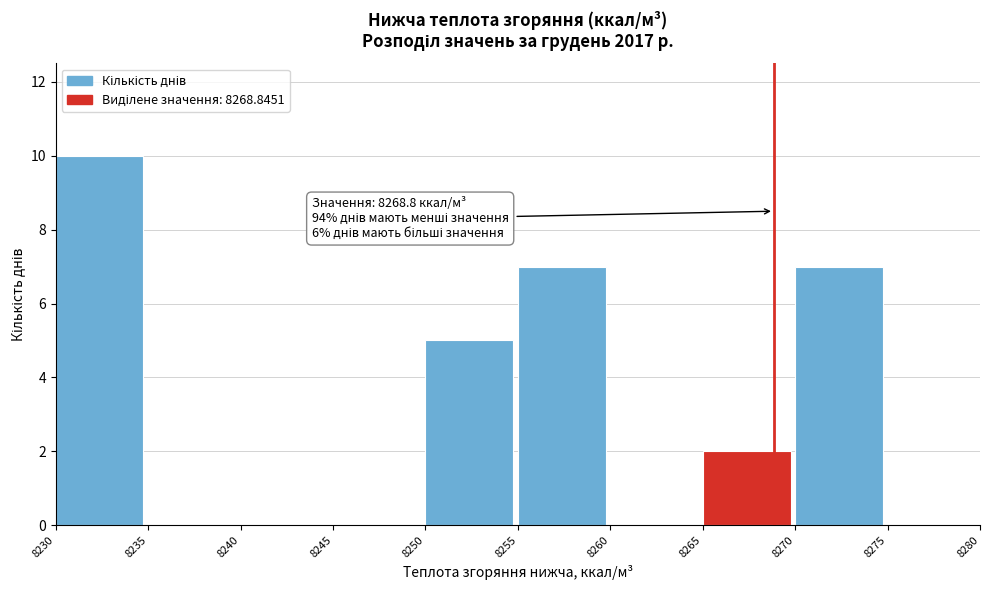

Which range on the x-axis has the tallest bar?

8230 to 8235